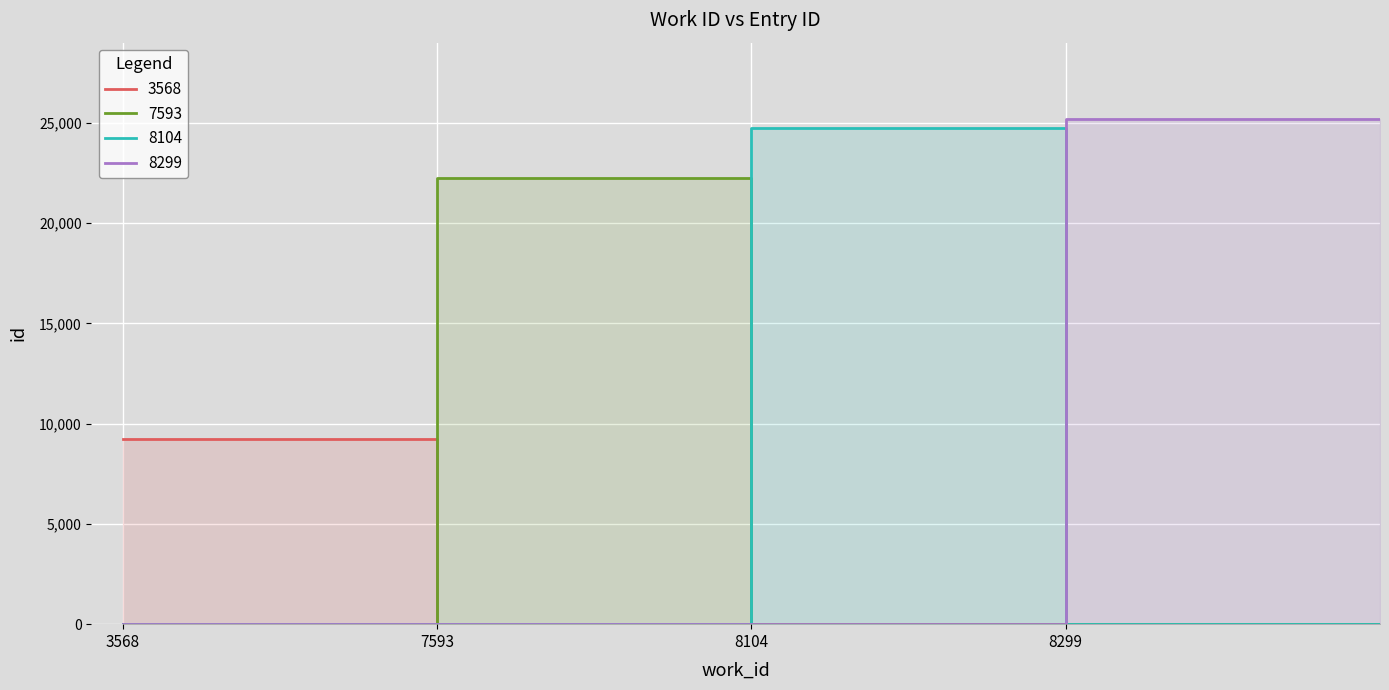

Which has a higher value, 3568 or 8299?

8299